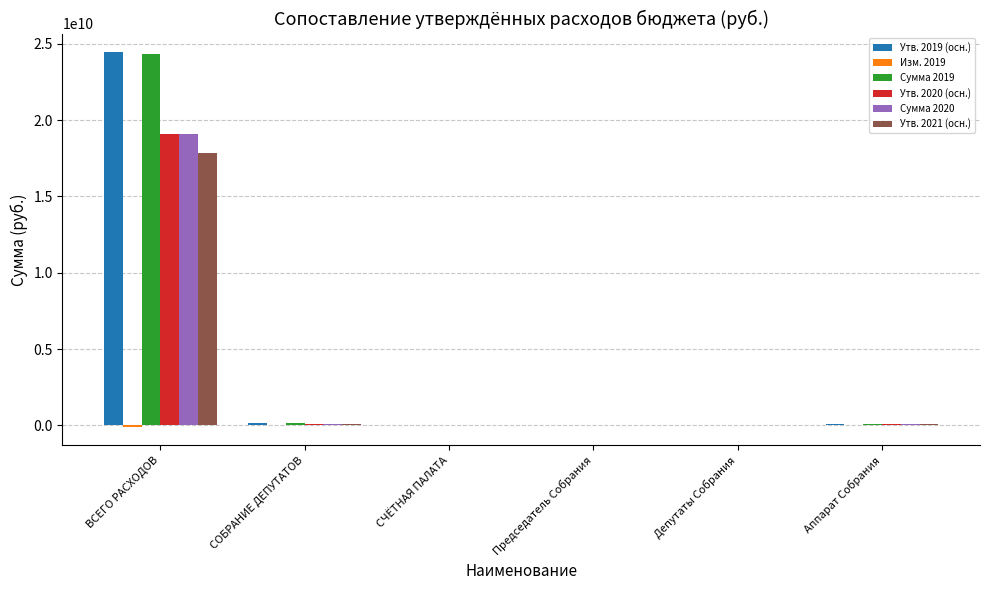

Is the value of Утв. 2020 (осн.) at ВСЕГО РАСХОДОВ greater than the value of Утв. 2019 (осн.) at Аппарат Собрания?

Yes